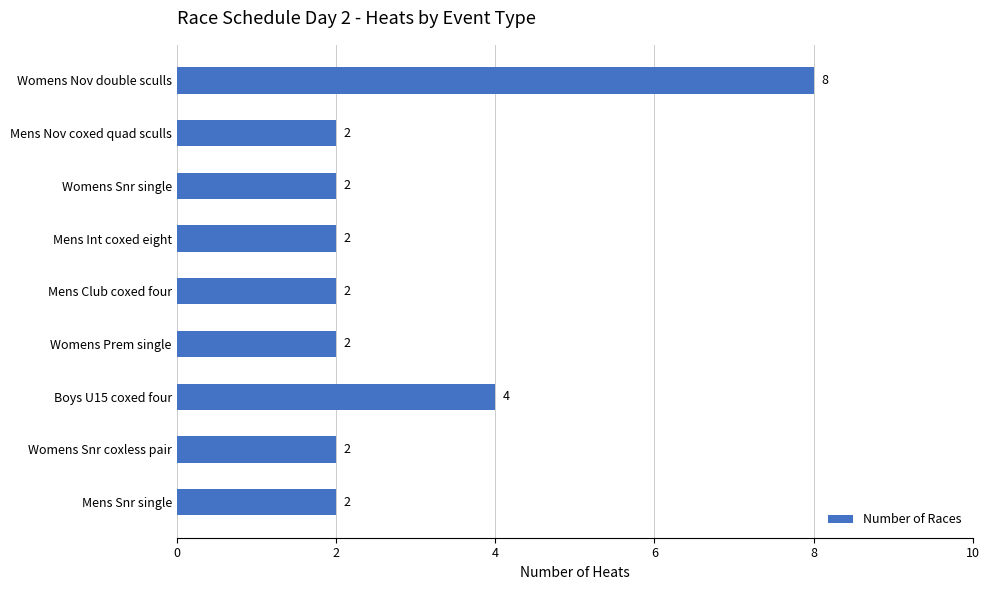

Which has a higher value, Mens Nov coxed quad sculls or Boys U15 coxed four?

Boys U15 coxed four